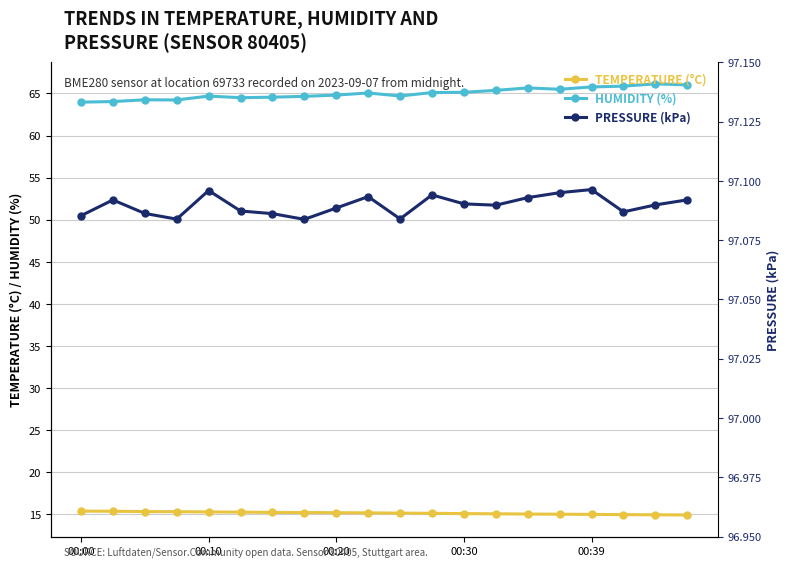

Rank the series at 5 from lowest to highest value.

TEMPERATURE (°C), HUMIDITY (%), PRESSURE (kPa)